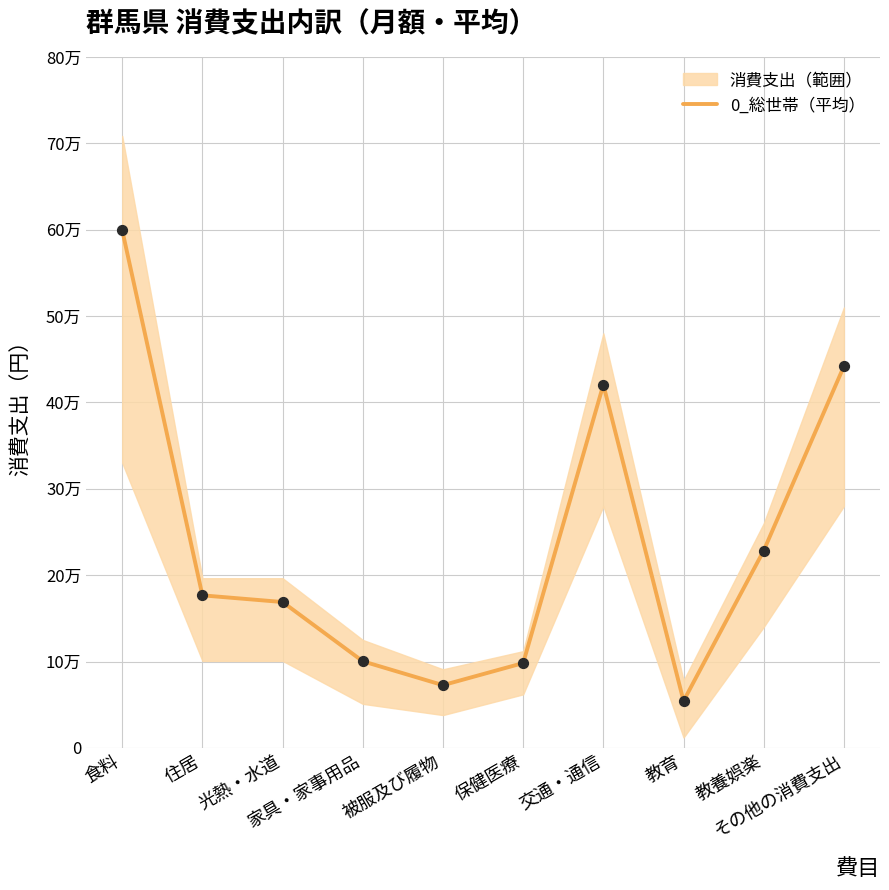

What is the ratio of the value at 教育 to the value at その他の消費支出?

0.1